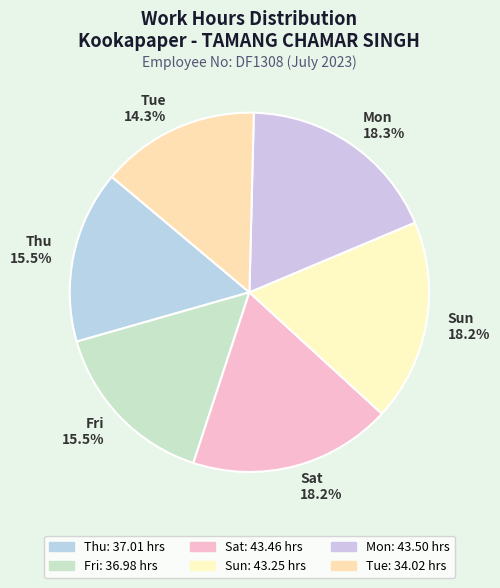

Approximately how many times larger is the value at Tue 14.3% compared to Thu 15.5%?

0.9